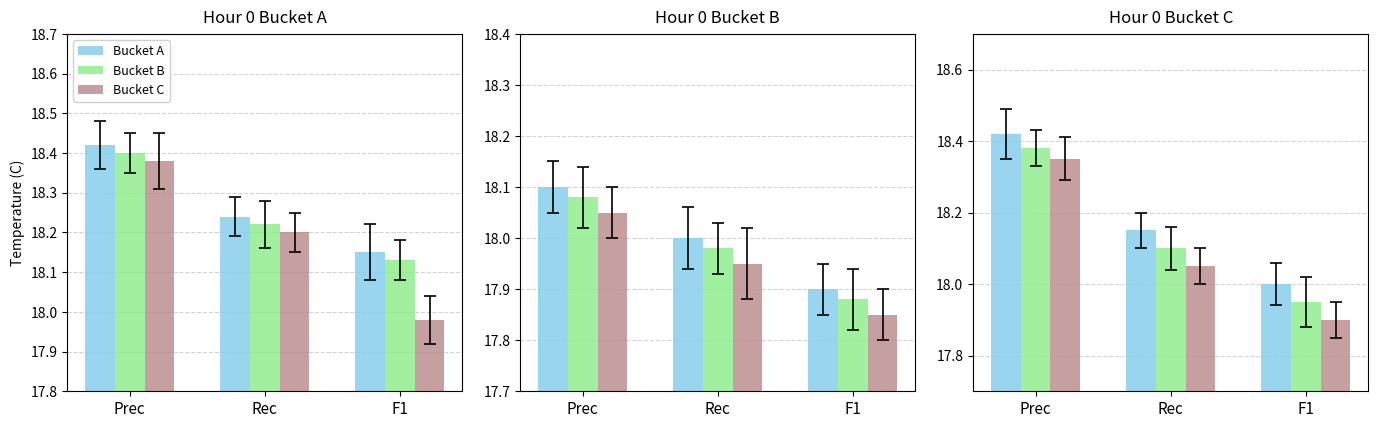

Is the value of Bucket C at Rec greater than the value of Bucket A at Prec?

No